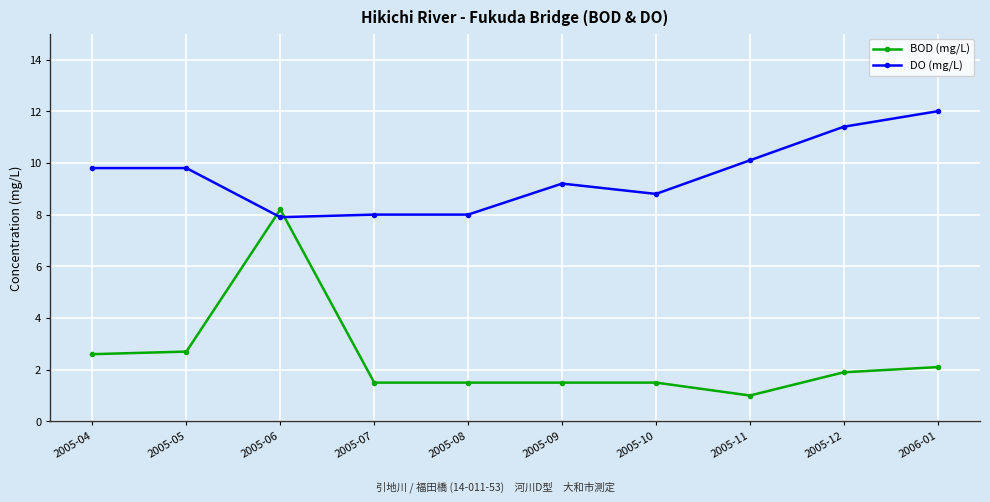

What is the minimum value for BOD (mg/L)?

1.0